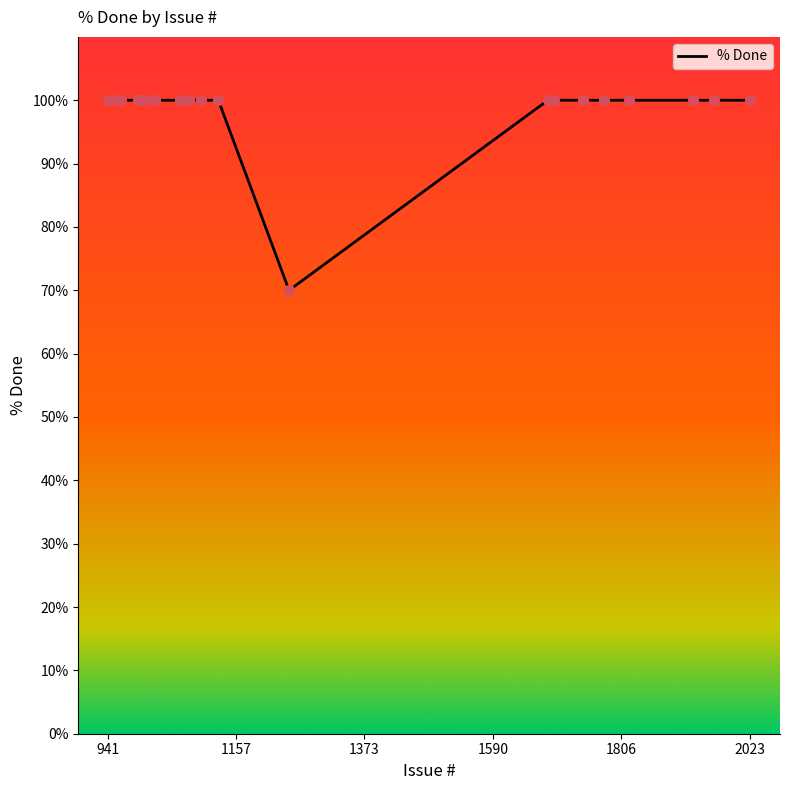

What is the maximum value shown in the chart?

100